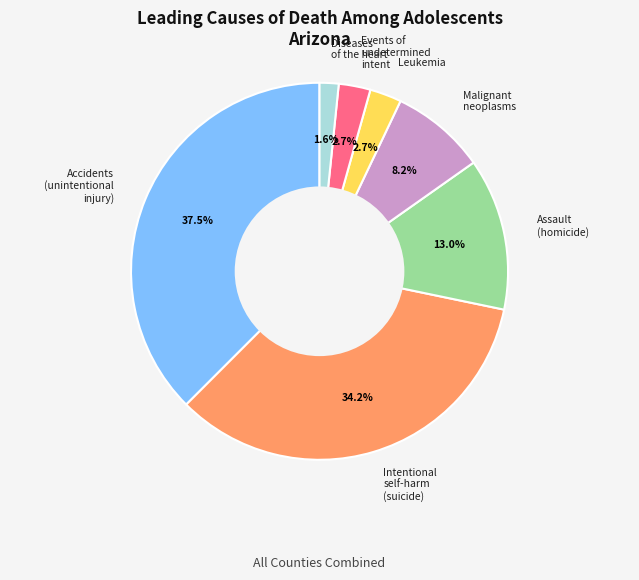

What is the largest slice in the pie chart?

Accidents (unintentional injury)